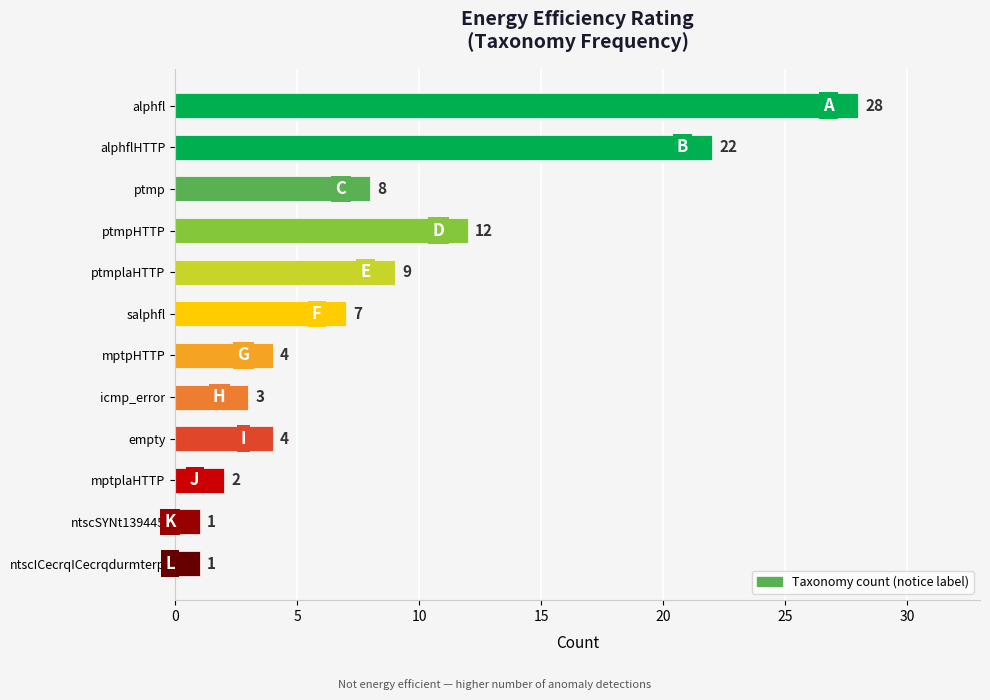

What is the change in value from alphflHTTP to mptplaHTTP?

-20